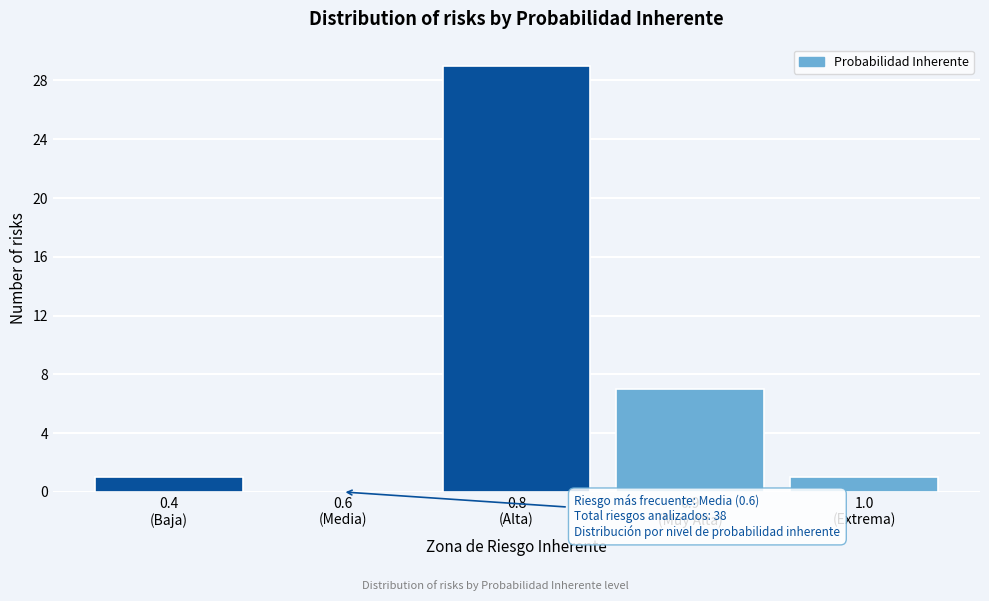

What is the sum of all values?

38